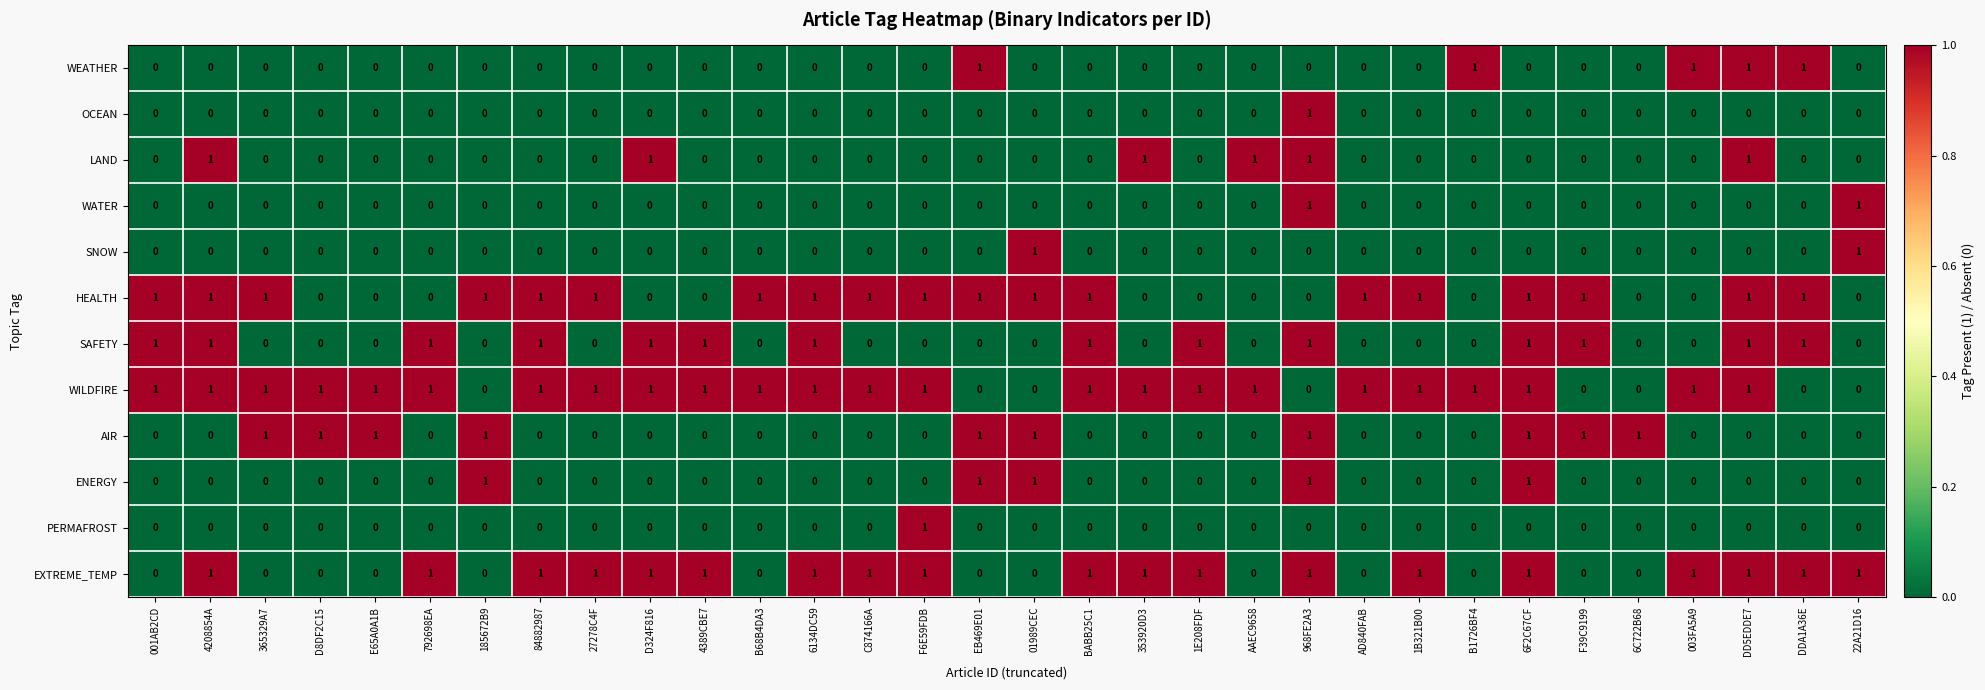

Is it true that EXTREME_TEMP equals 1 at 1B321B00?

True